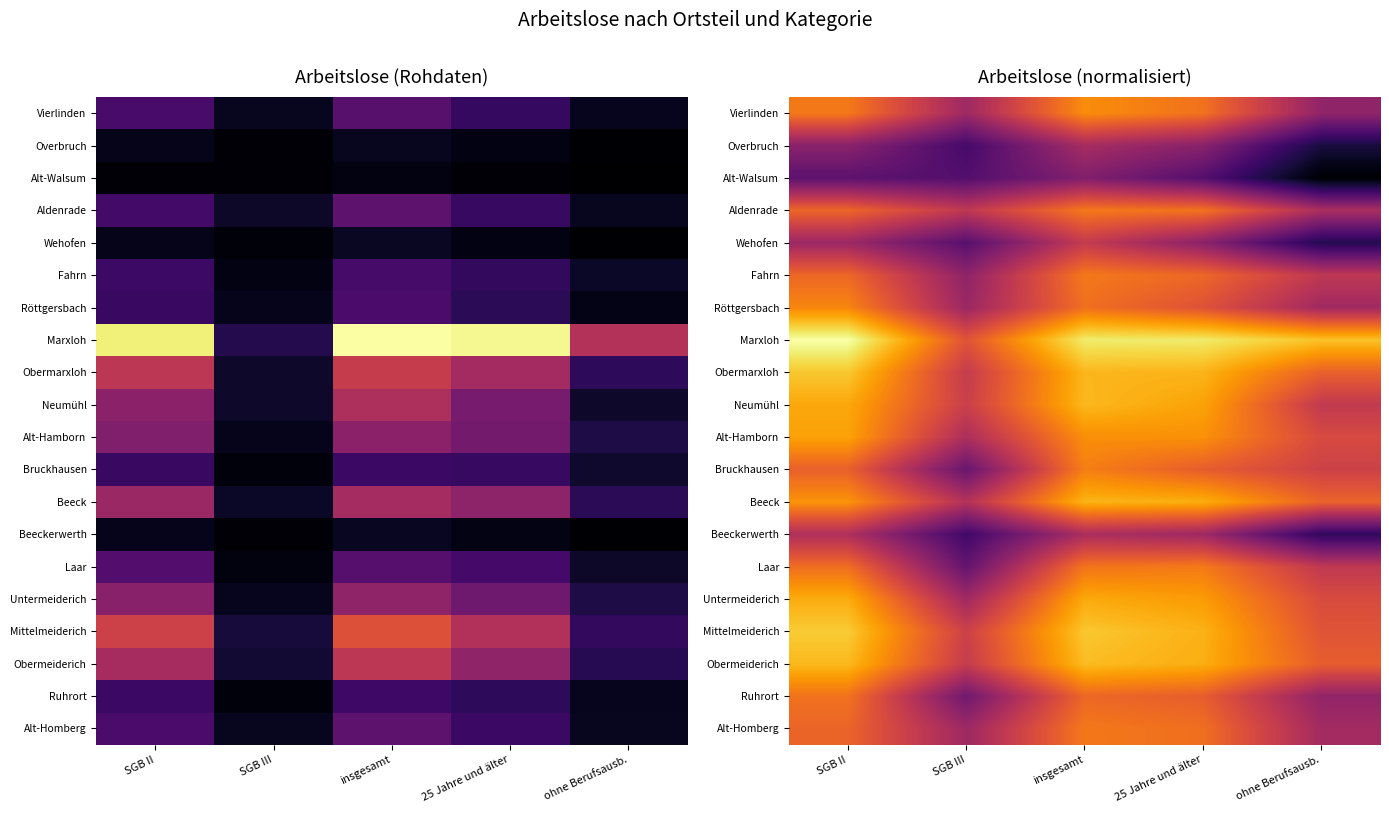

At ohne Berufsausb., list the series in order from smallest to largest.

Alt-Walsum, Overbruch, Wehofen, Beeckerwerth, Vierlinden, Ruhrort, Röttgersbach, Alt-Homberg, Aldenrade, Fahrn, Laar, Neumühl, Bruckhausen, Alt-Hamborn, Untermeiderich, Mittelmeiderich, Obermeiderich, Obermarxloh, Beeck, Marxloh